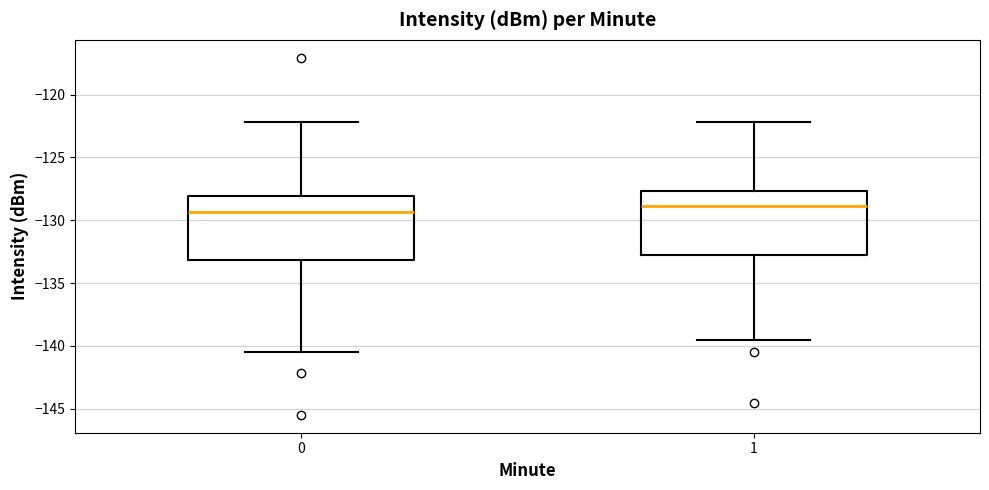

Which box's median line is the highest?

1